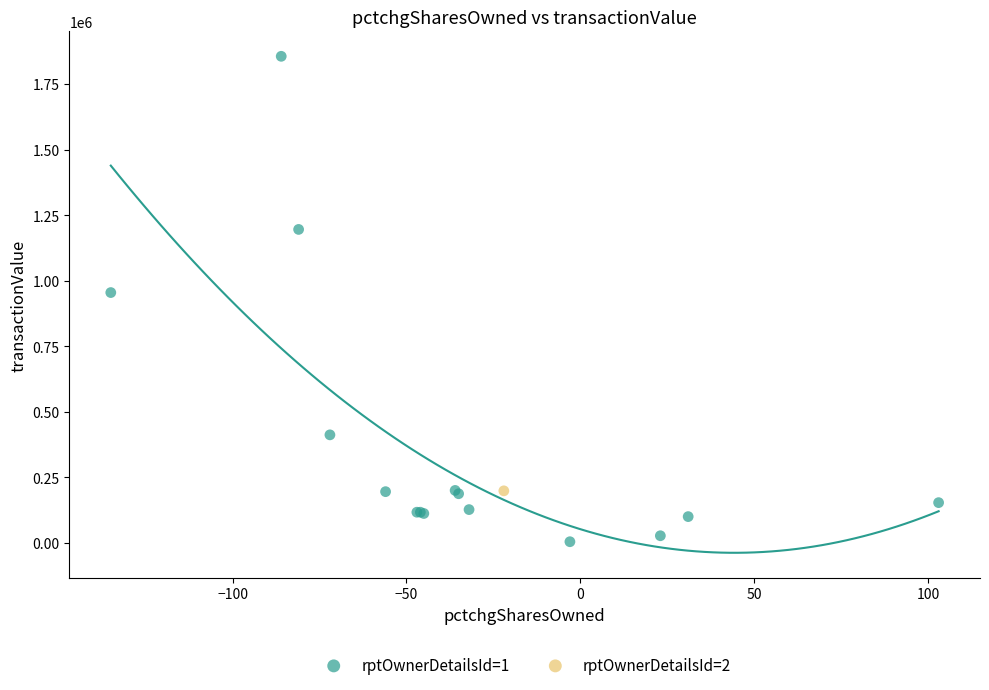

What are all the series names shown in the legend?

rptOwnerDetailsId=1, rptOwnerDetailsId=2